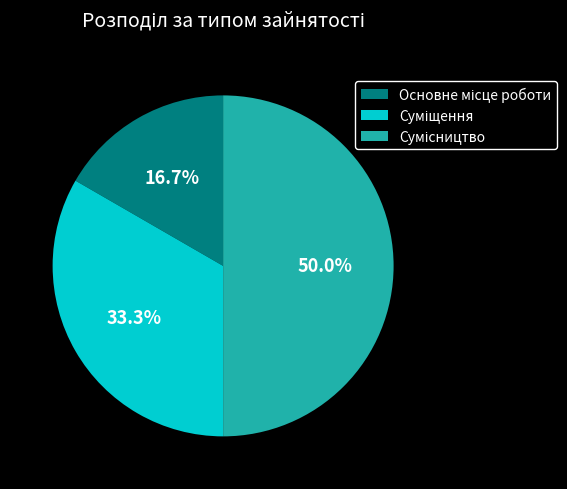

What is the total percentage of Суміщення and Основне місце роботи?

50.0%